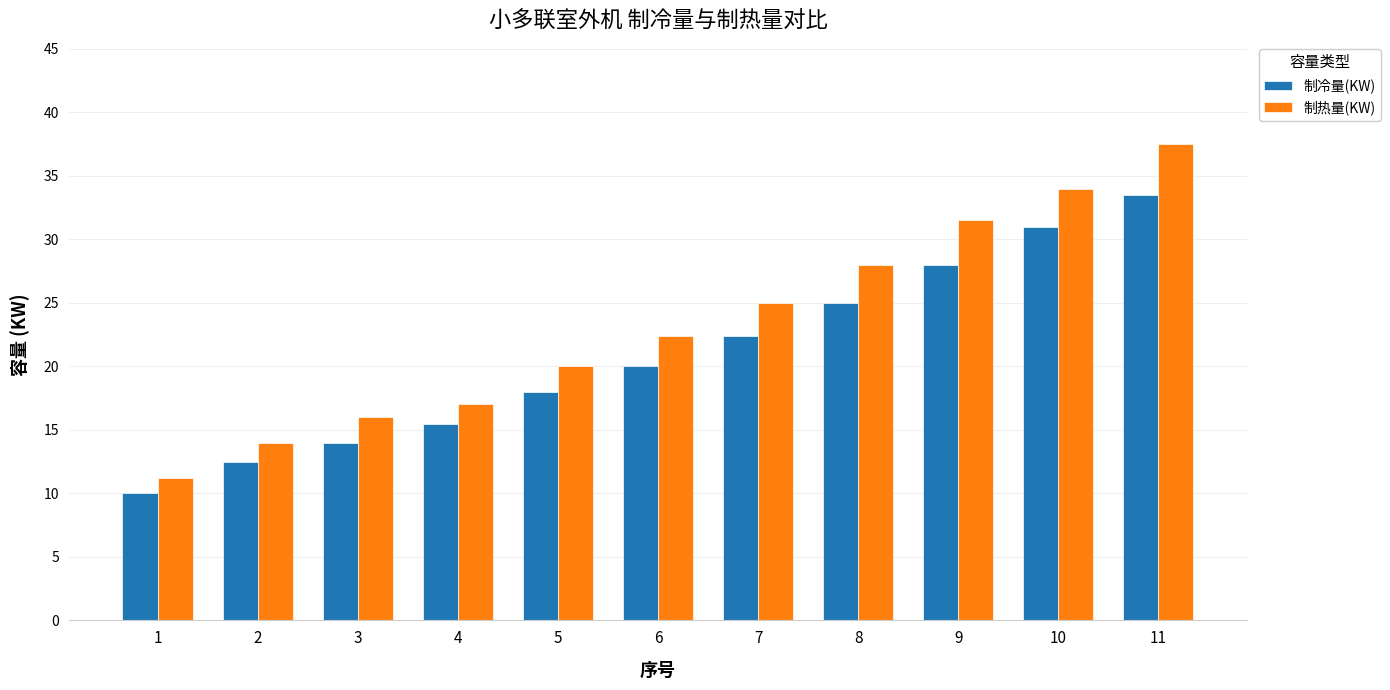

The 制冷量(KW) series shows 12.5 at 2. True or false?

True